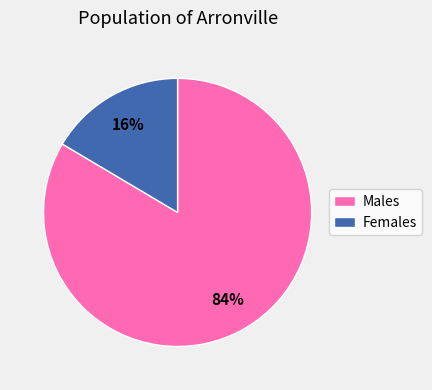

Is there a majority slice in this chart?

Yes